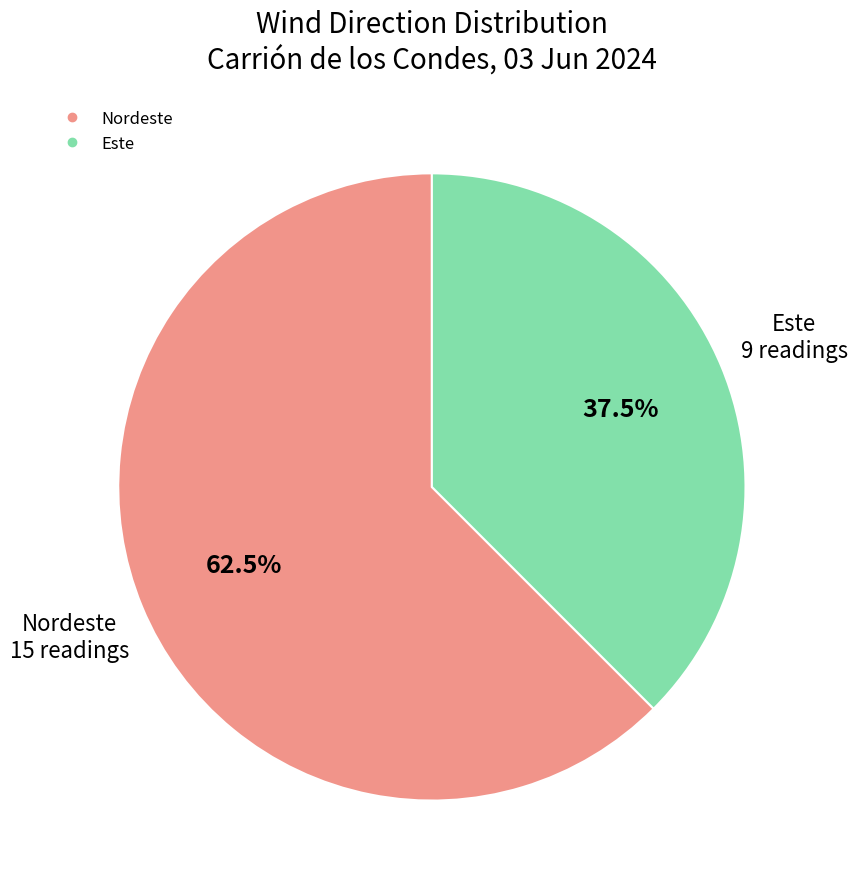

To the nearest percent, what is the combined percentage of Este and Nordeste?

100%